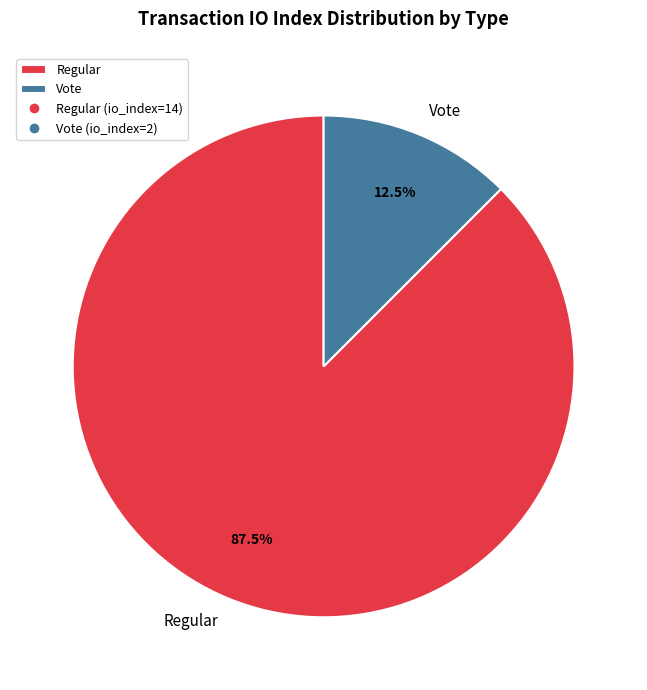

Is there a majority slice in this chart?

Yes